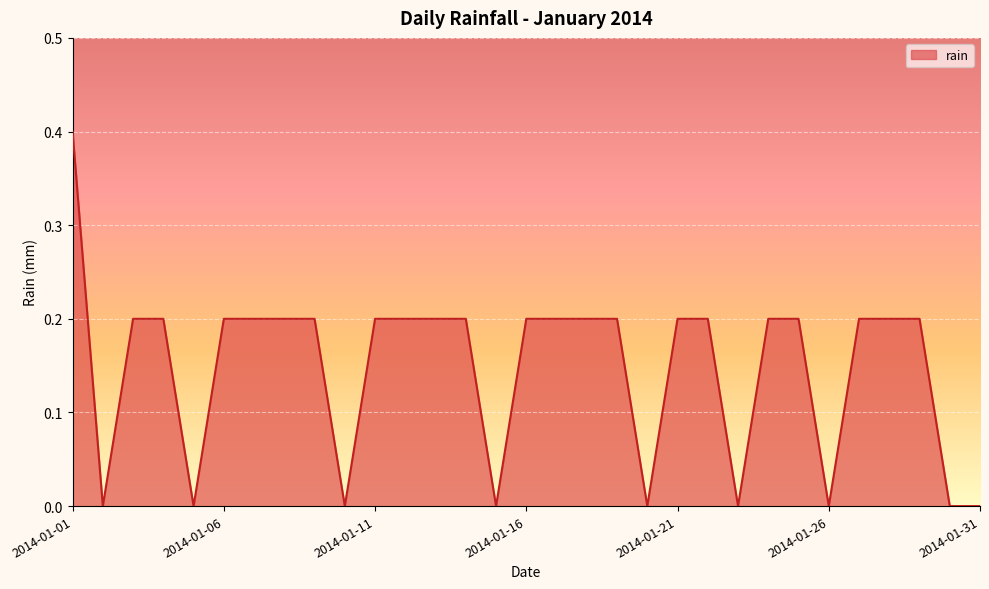

What is the difference between the maximum and minimum values?

0.4